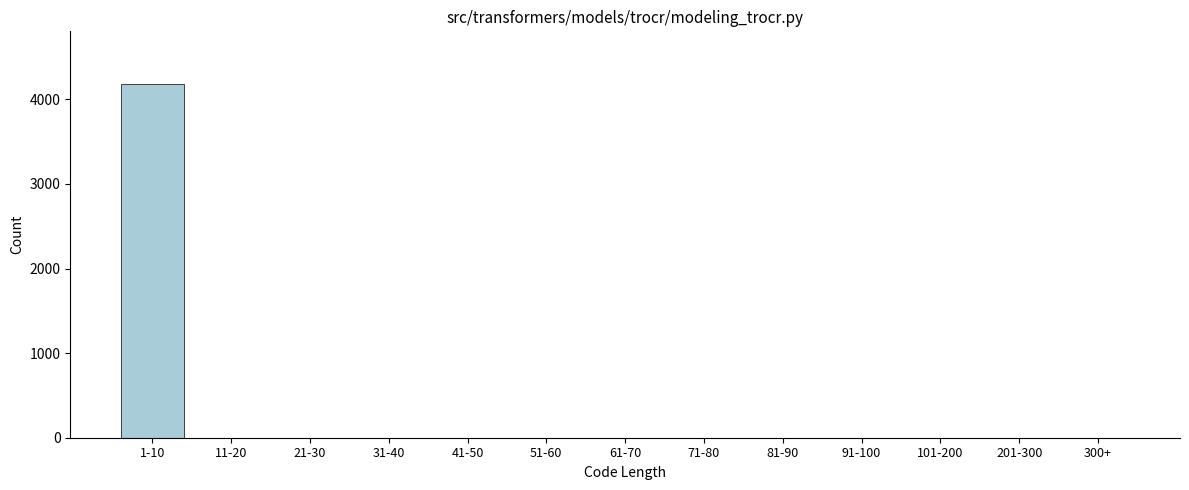

Reading left to right, what are all the values shown in this chart?

1-10=4177	11-20=0	21-30=0	31-40=0	41-50=0	51-60=0	61-70=0	71-80=0	81-90=0	91-100=0	101-200=0	201-300=0	300+=0